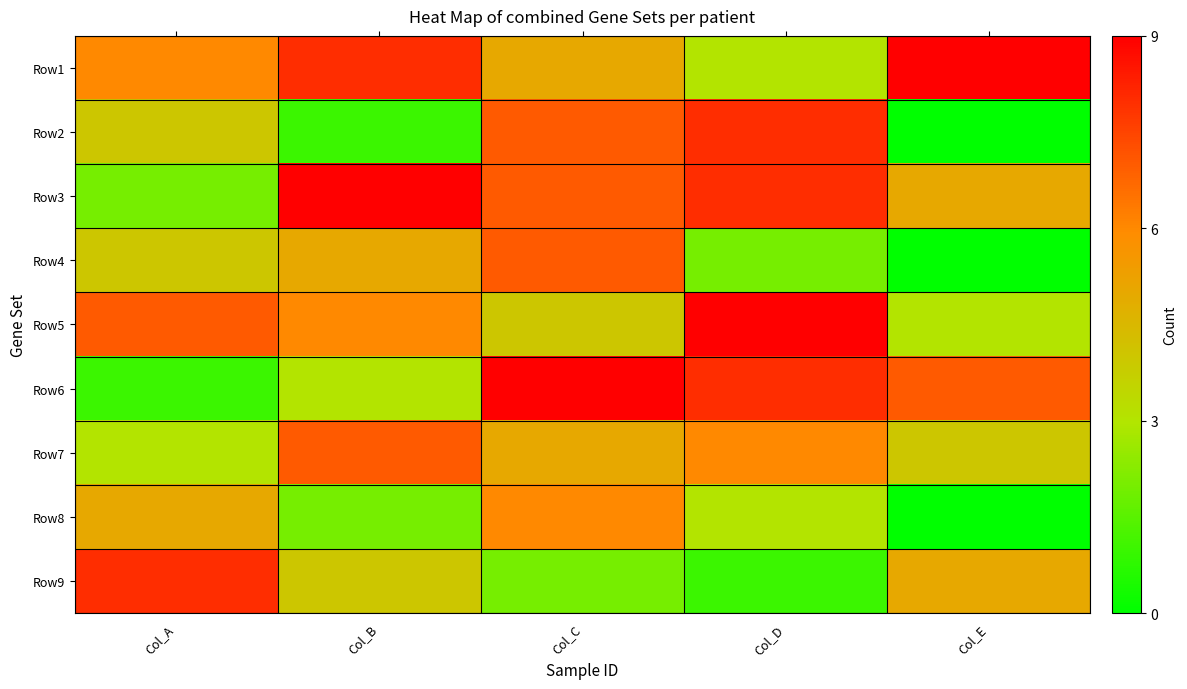

Which series has the largest total across all categories?

Row1